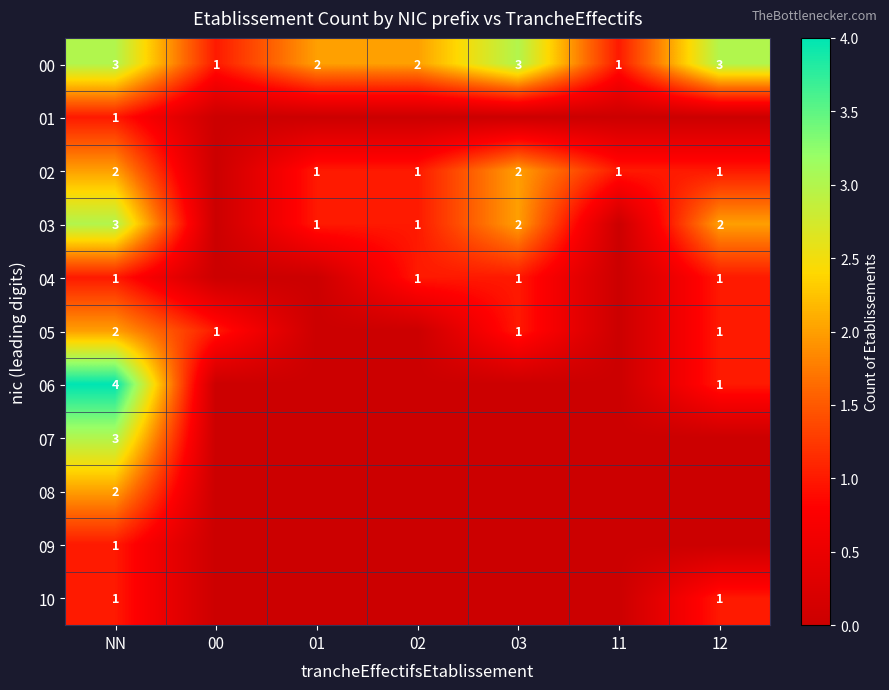

True or false: 01 has a value of 2 at NN.

False